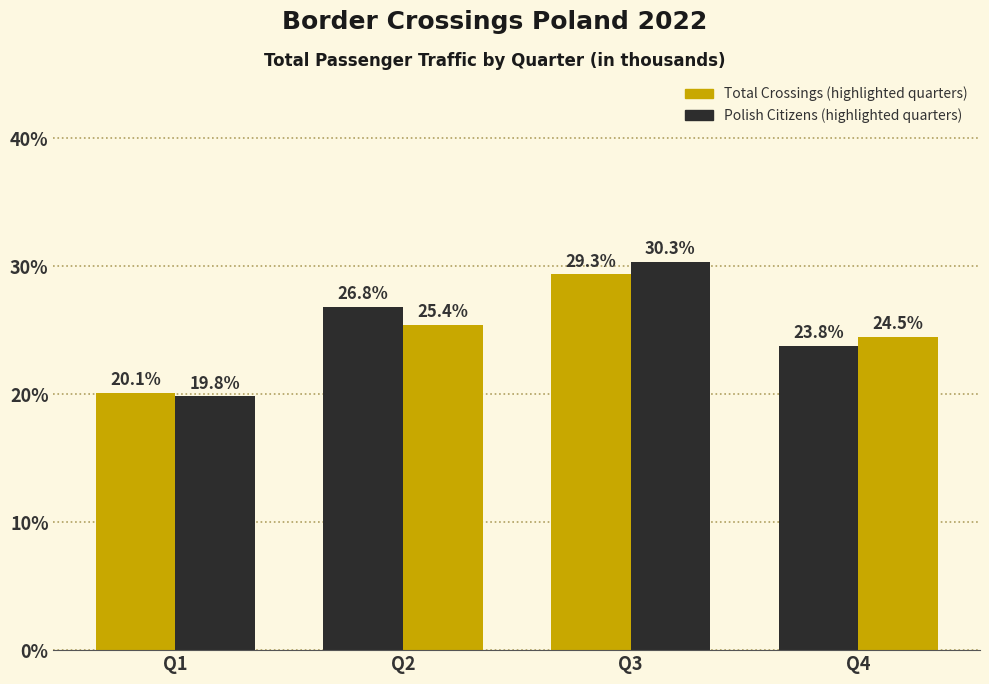

How many data points does each series have?

4